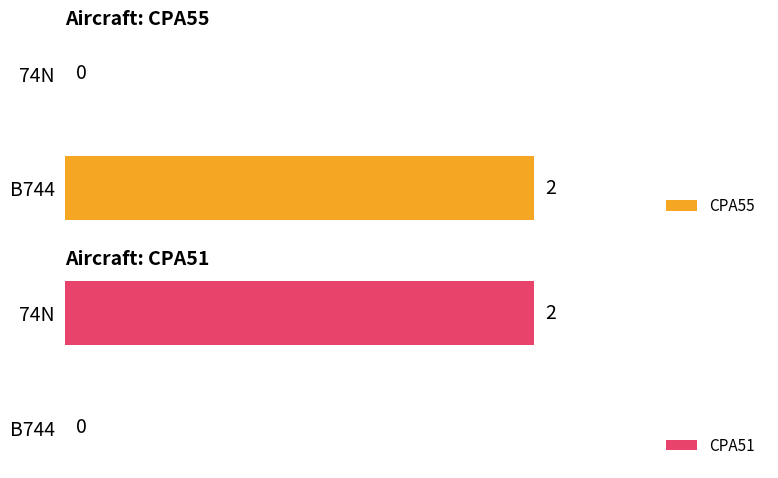

Where is CPA51 nearest to the value 1?

B744